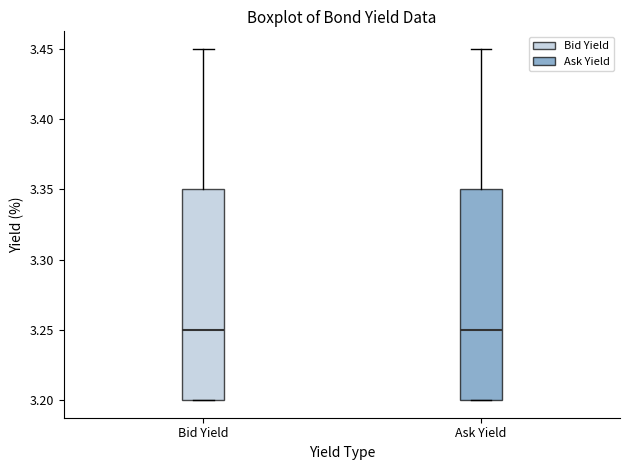

Where is the upper edge of the box for Bid Yield on the y-axis? The values are not printed on the chart, so give them approximately, as read against the axis.

3.35